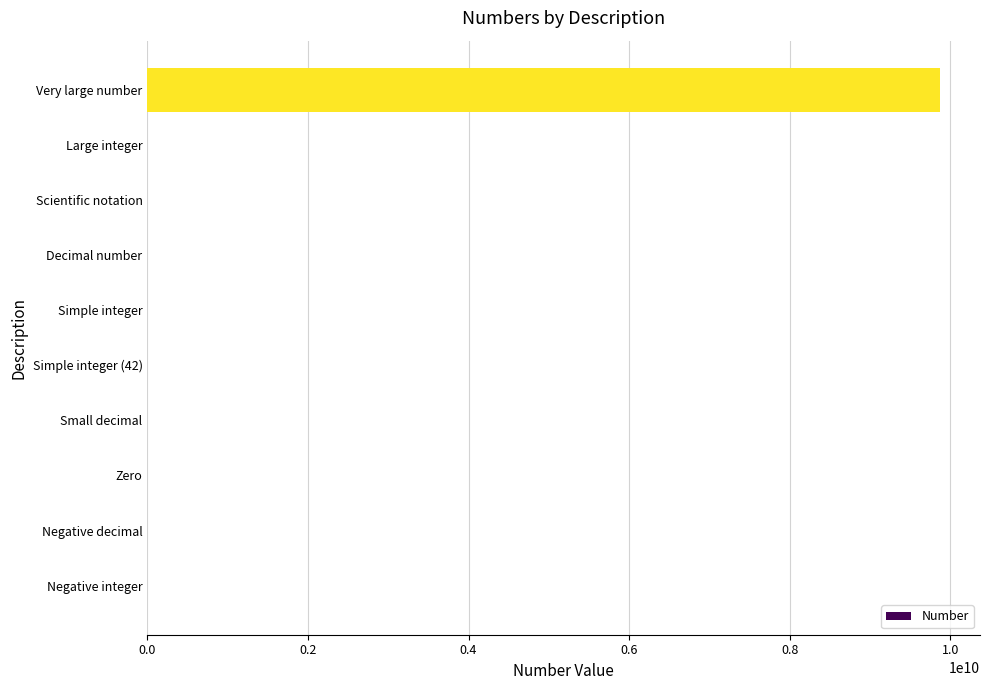

The value at Small decimal is 0.0. True or false?

True